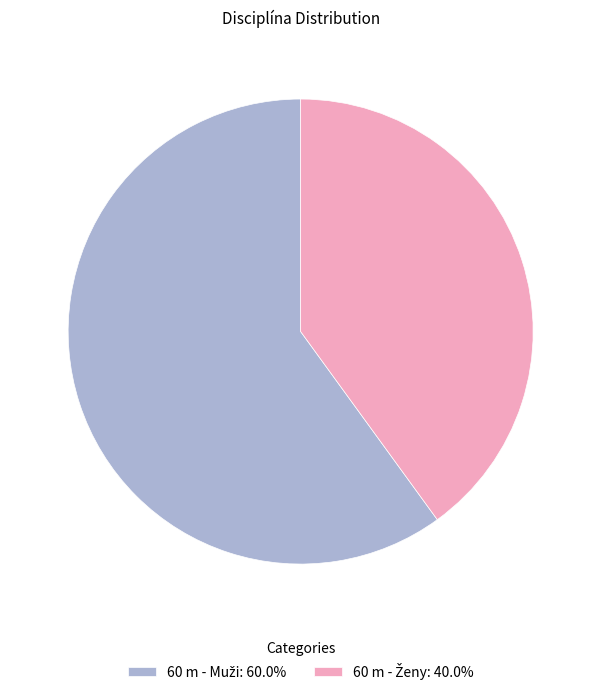

Count the number of slices in the pie.

2